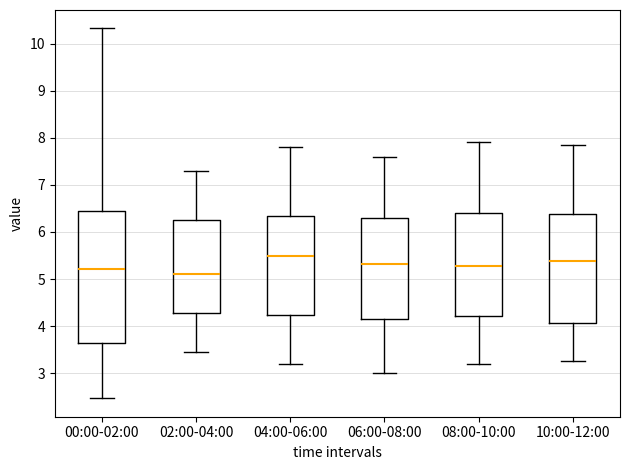

Reading left to right, read every box against the y-axis: the position of its median line, the range the box covers, and the ends of its whiskers. The values are not printed on the chart, so give them approximately, as read against the axis.

00:00-02:00: median 5.2, box 3.6 to 6.4, whiskers 2.5 to 10.3
02:00-04:00: median 5.1, box 4.3 to 6.3, whiskers 3.5 to 7.3
04:00-06:00: median 5.5, box 4.2 to 6.3, whiskers 3.2 to 7.8
06:00-08:00: median 5.3, box 4.2 to 6.3, whiskers 3.0 to 7.6
08:00-10:00: median 5.3, box 4.2 to 6.4, whiskers 3.2 to 7.9
10:00-12:00: median 5.4, box 4.1 to 6.4, whiskers 3.3 to 7.9